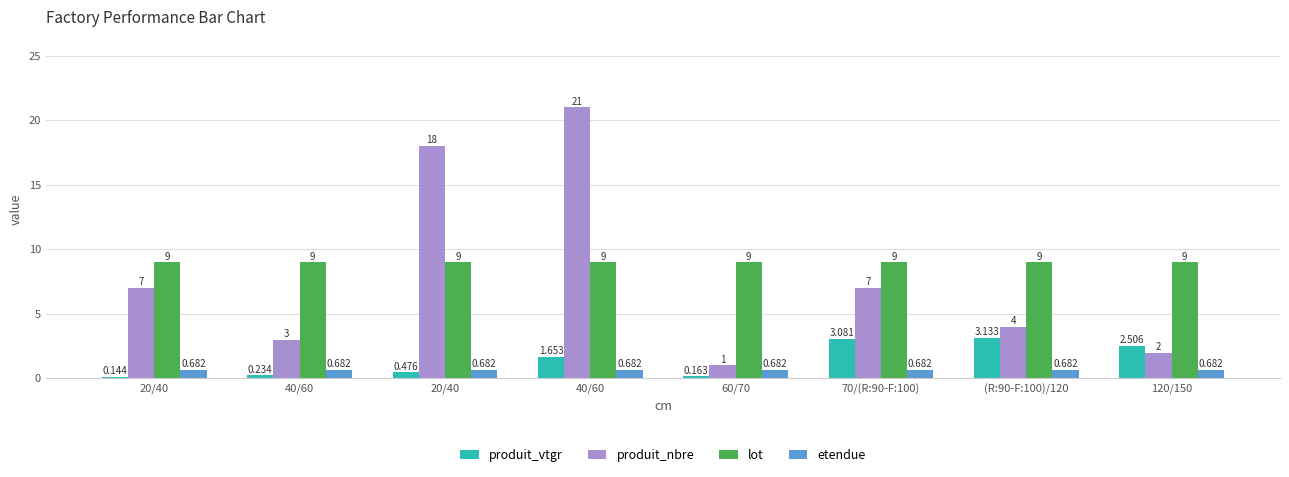

Between 20/40 and (R:90-F:100)/120, which is larger?

(R:90-F:100)/120